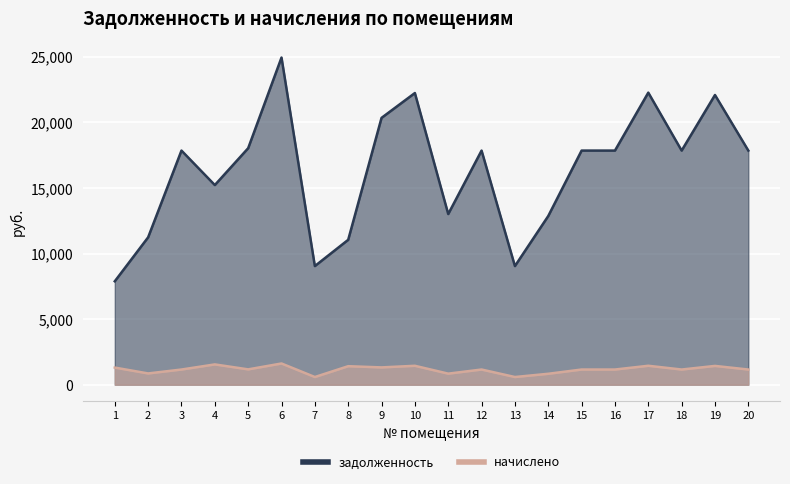

Rank the series by their maximum value, from highest to lowest.

задолженность, начислено